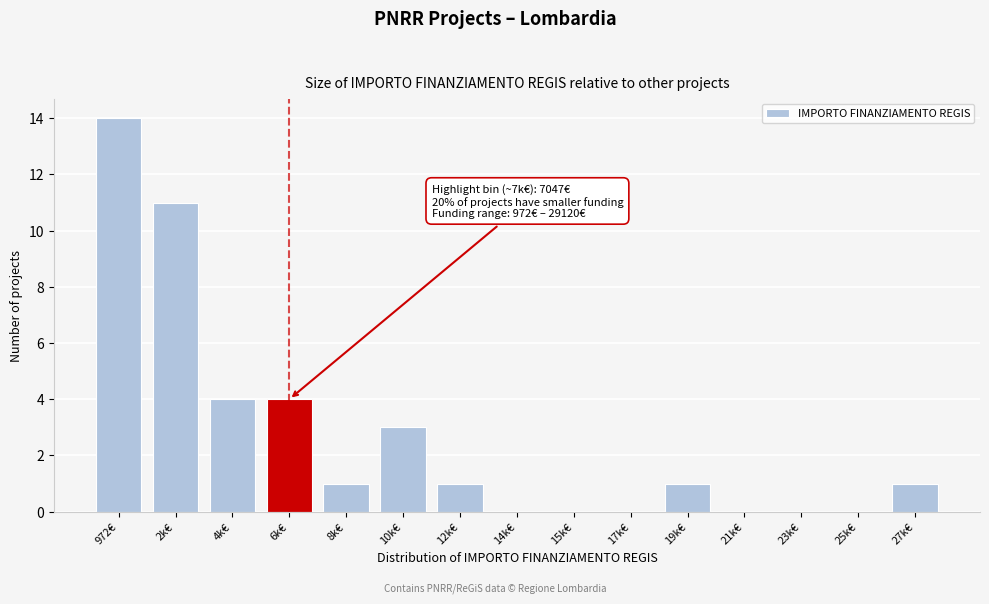

Reading right to left, transcribe all the data shown in this chart.

27k€=1	25k€=0	23k€=0	21k€=0	19k€=1	17k€=0	15k€=0	14k€=0	12k€=1	10k€=3	8k€=1	6k€=4	4k€=4	2k€=11	972€=14